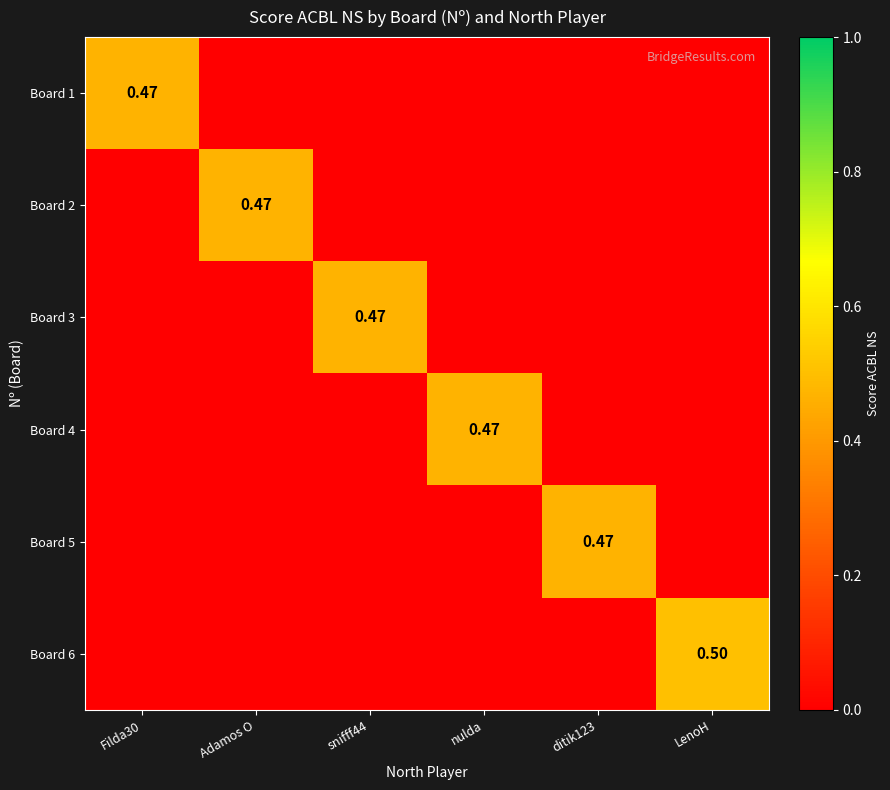

What is the highest value of the Board 6 series?

0.5